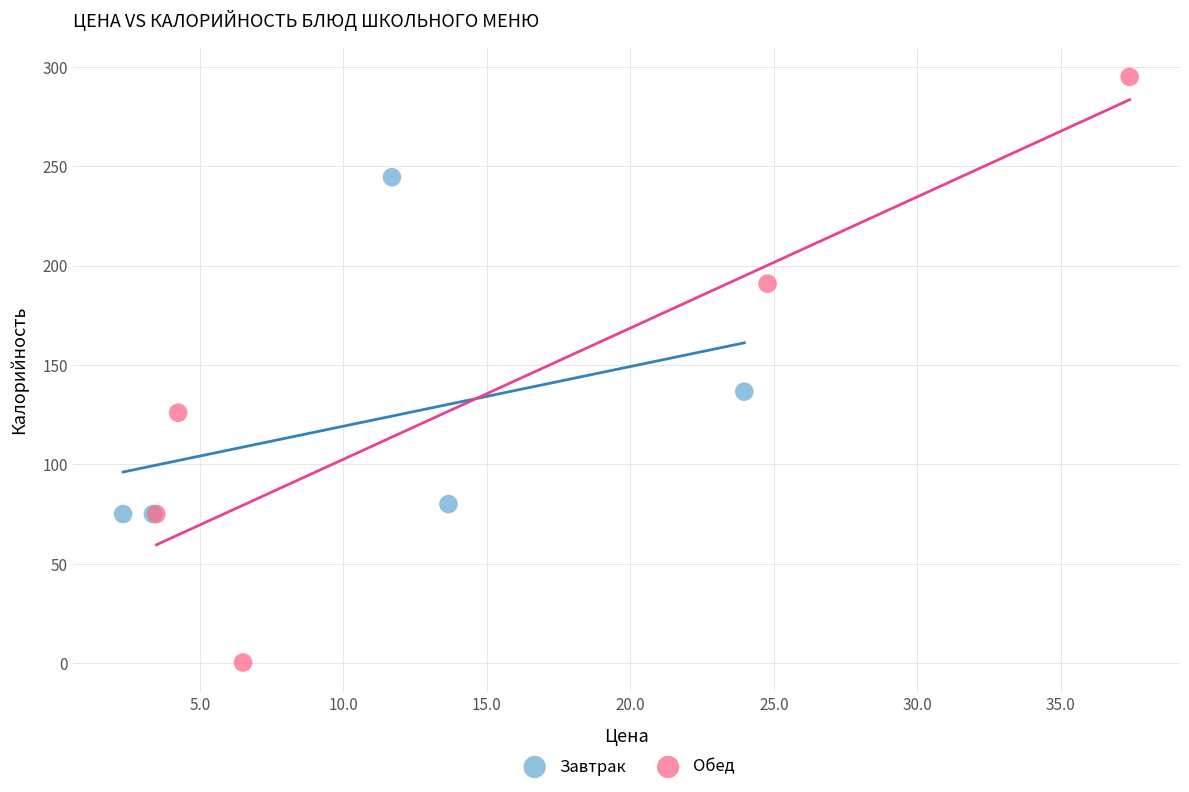

Which series contains the highest Y value?

Обед